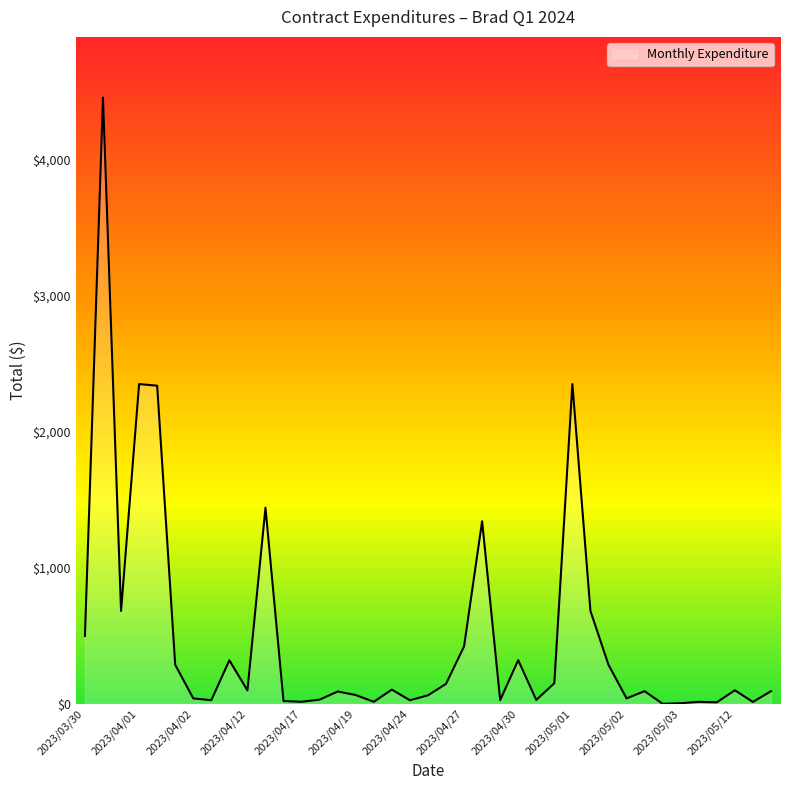

True or false: there are more than 1 points higher than both neighbors.

True